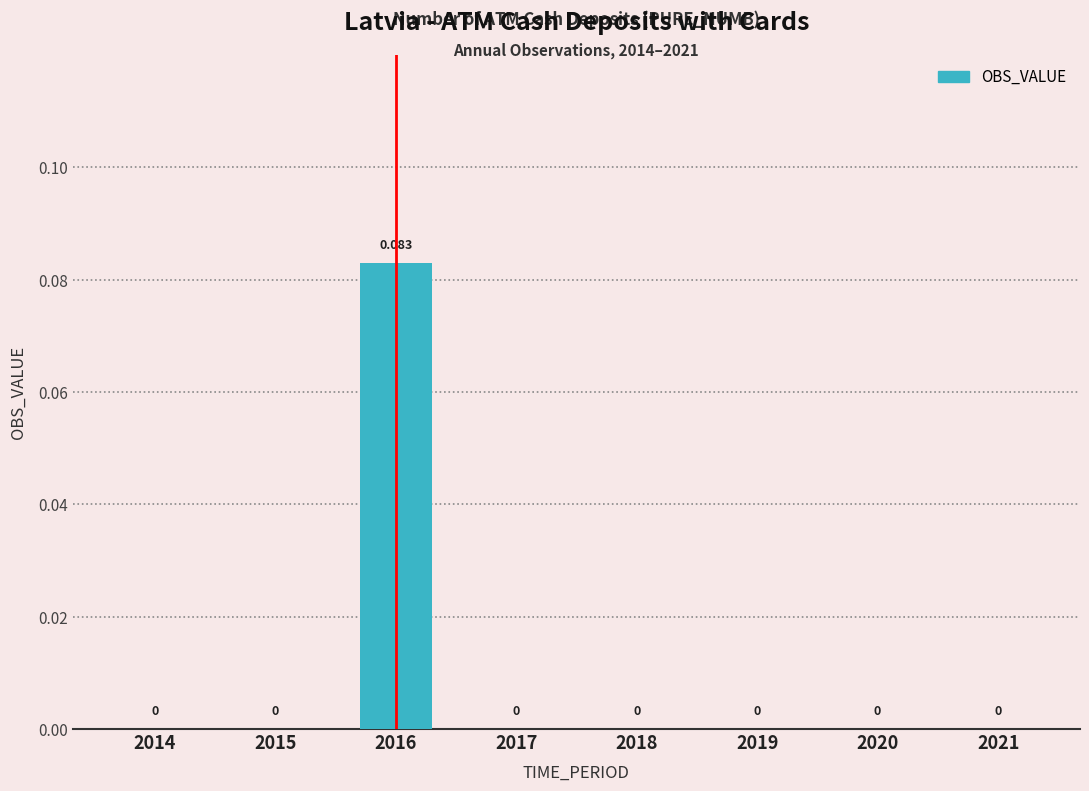

How many values are above zero?

1